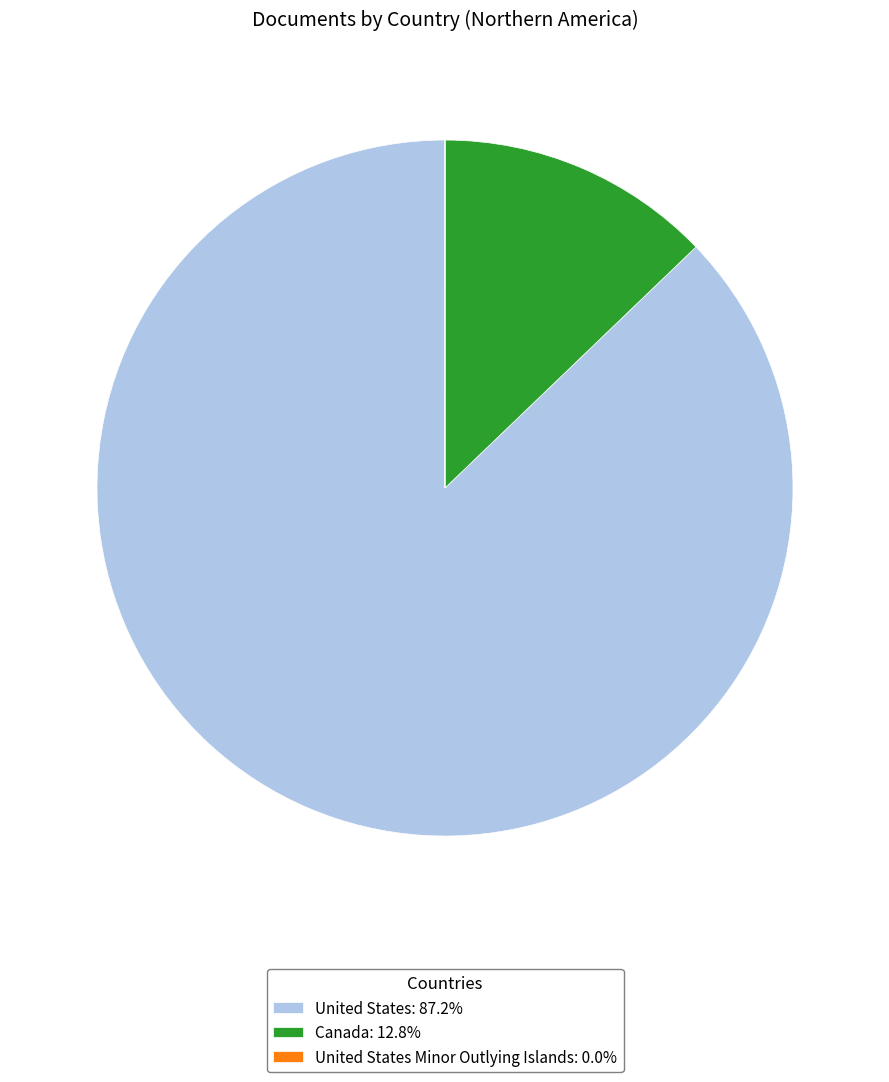

Combined, do Canada: 12.8% and United States: 87.2% account for over 50%?

Yes